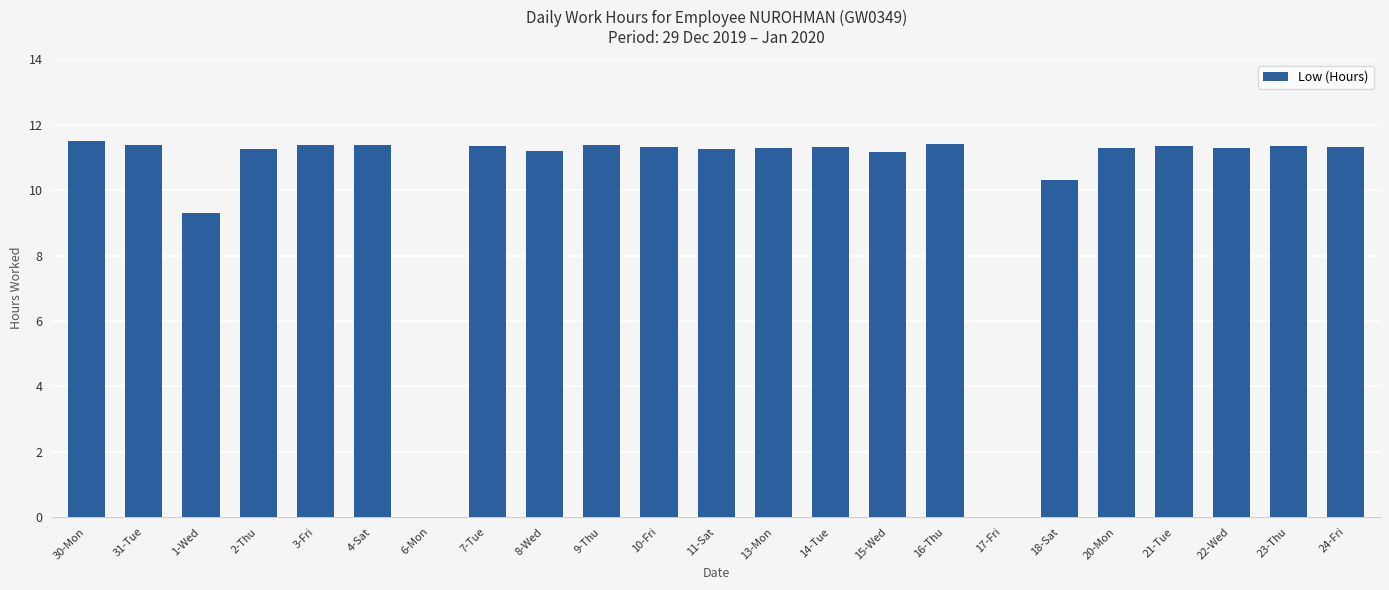

The chart shows a value of 5.0 at 6-Mon. True or false?

False